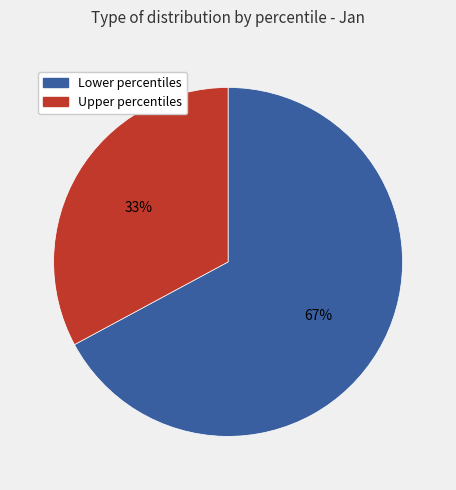

To the nearest percent, what is the difference between the largest and smallest slice percentages?

34%